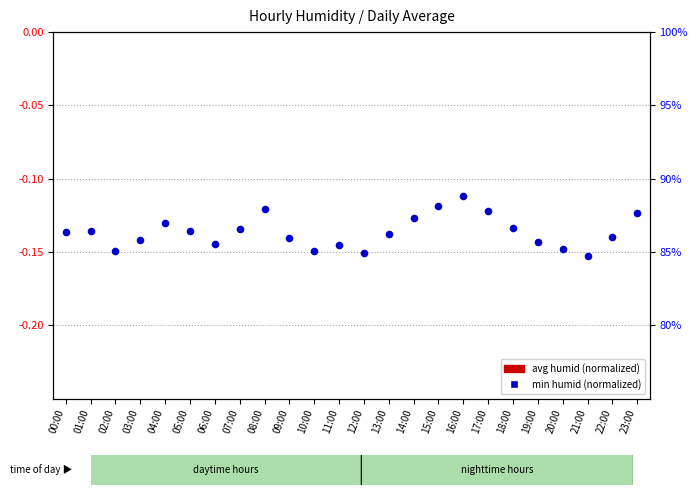

Which series has the widest spread of Y values?

avg humid (normalized)